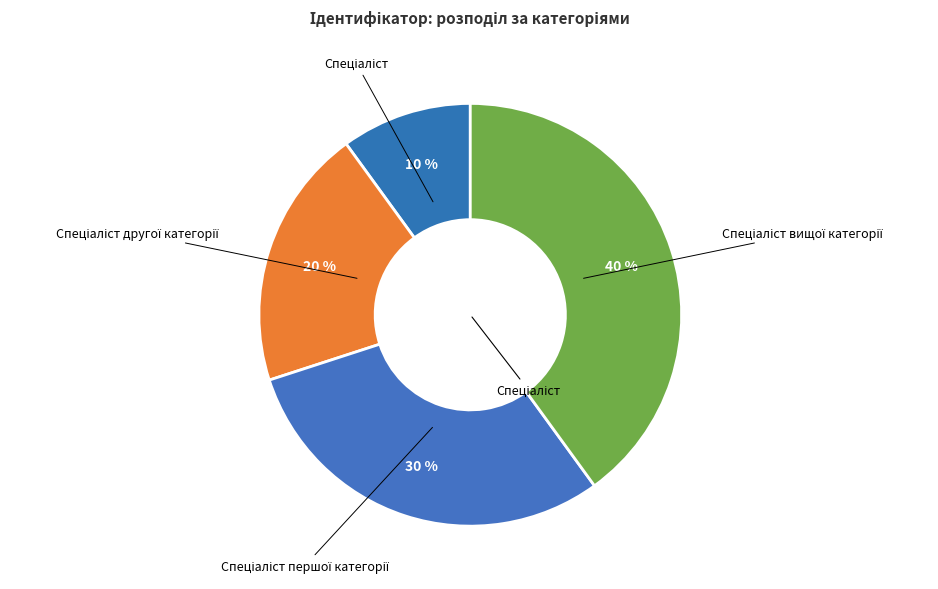

To the nearest percent, what is the average slice percentage?

25%